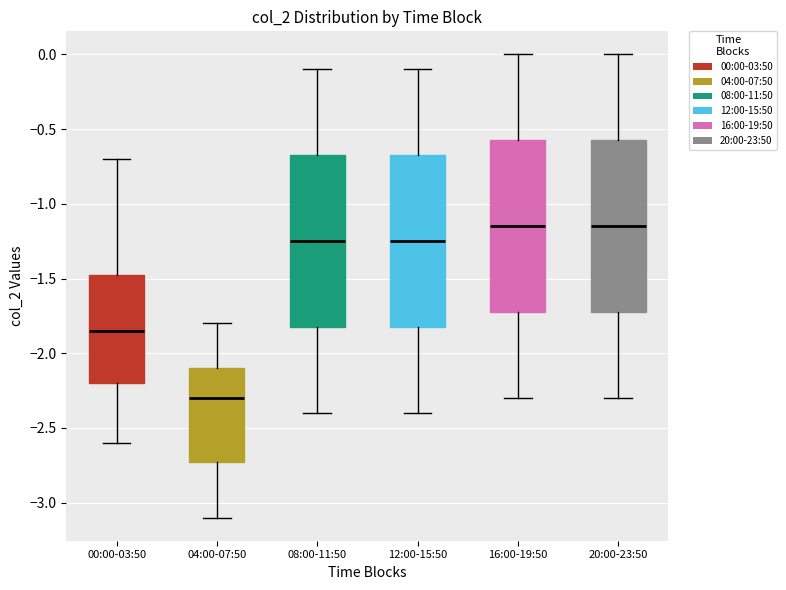

Which box has the lowest median line?

04:00-07:50